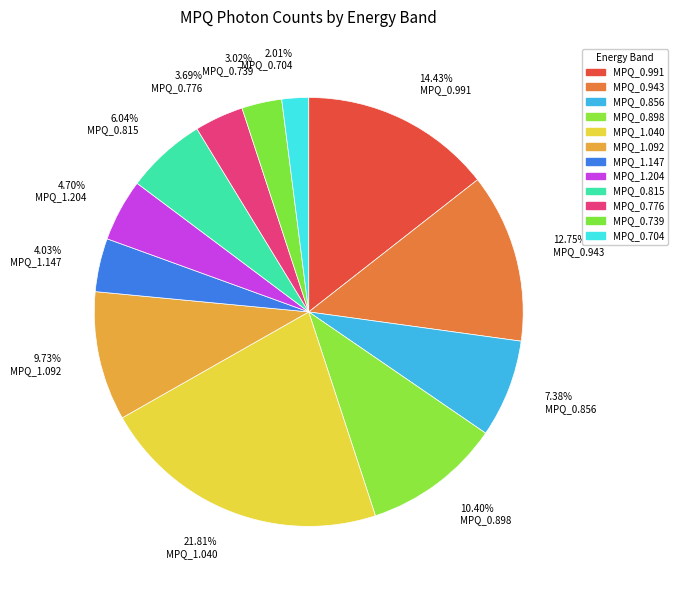

How many segments does this pie chart have?

12